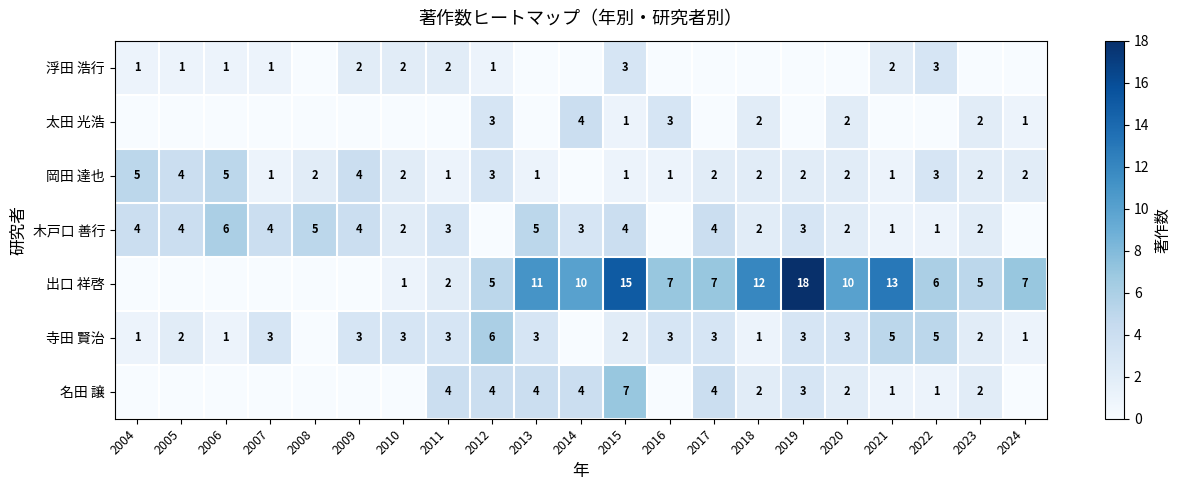

What is the difference between the highest and lowest values at 2009?

4